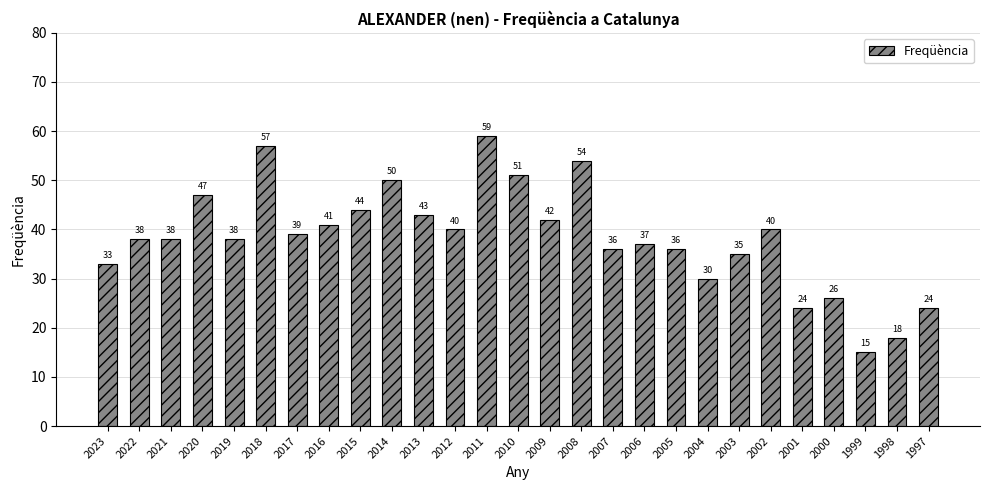

What is the difference between the maximum and minimum values?

44